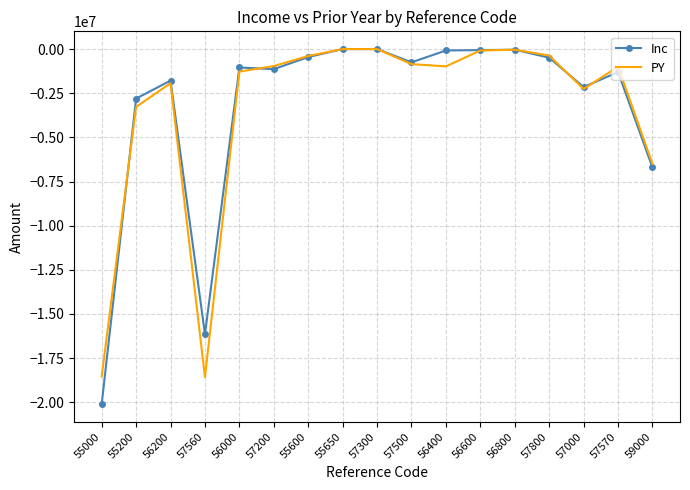

Which series has the widest spread of values?

Inc